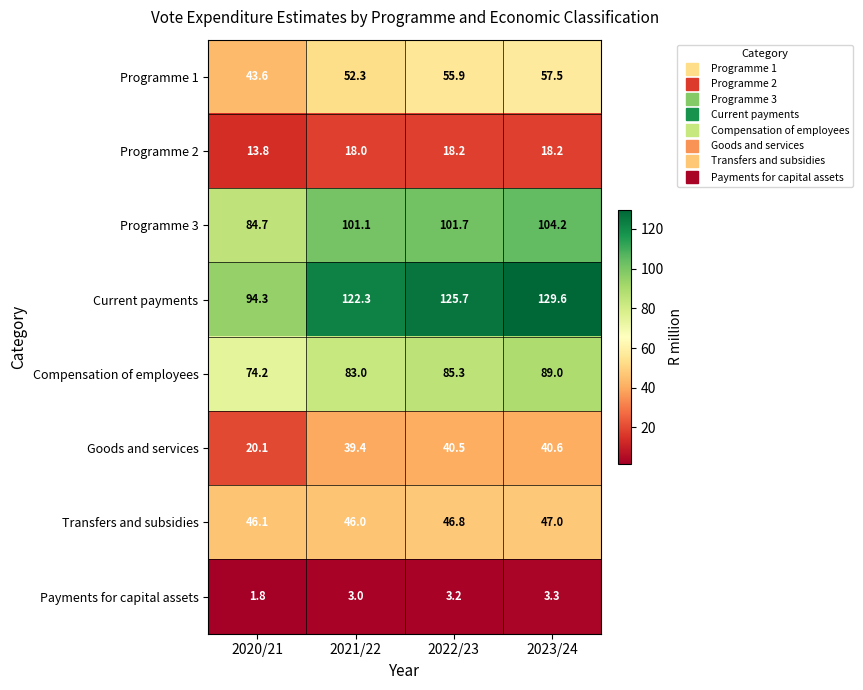

What is the difference between the highest and lowest values at 2023/24?

126.3